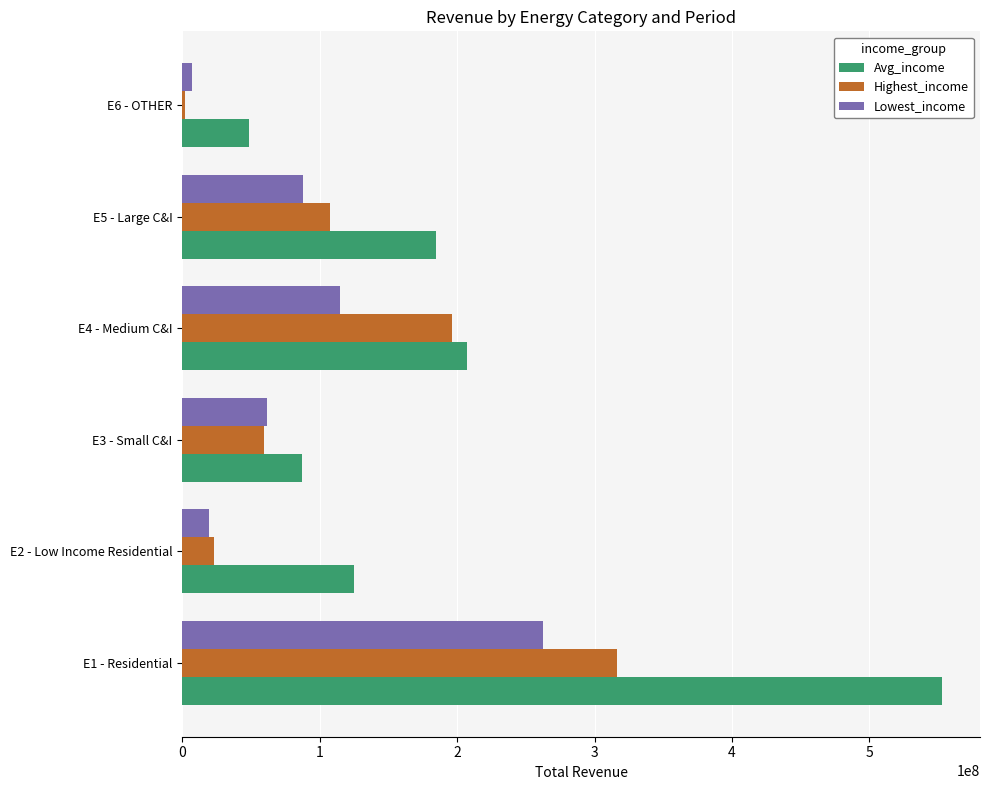

Which label corresponds to the largest value in the chart?

E1 - Residential